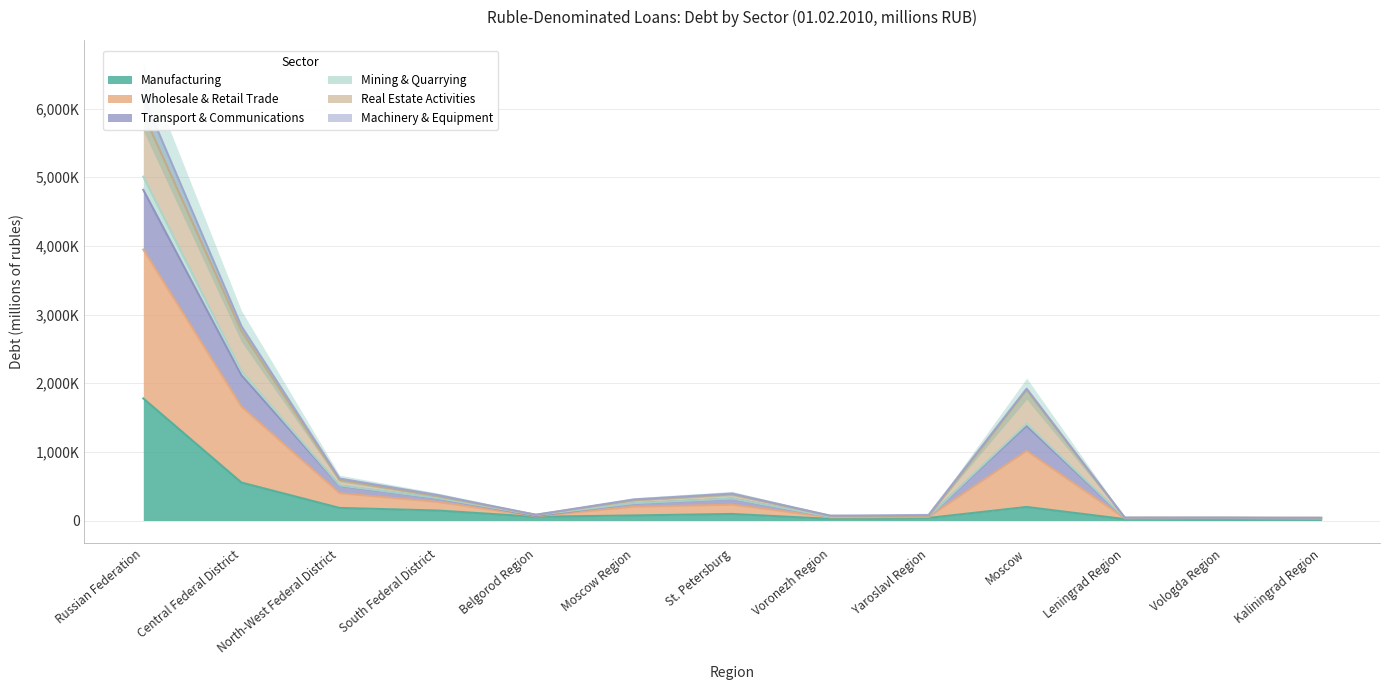

Which category has the highest value in the transport_comm series?

Russian Federation